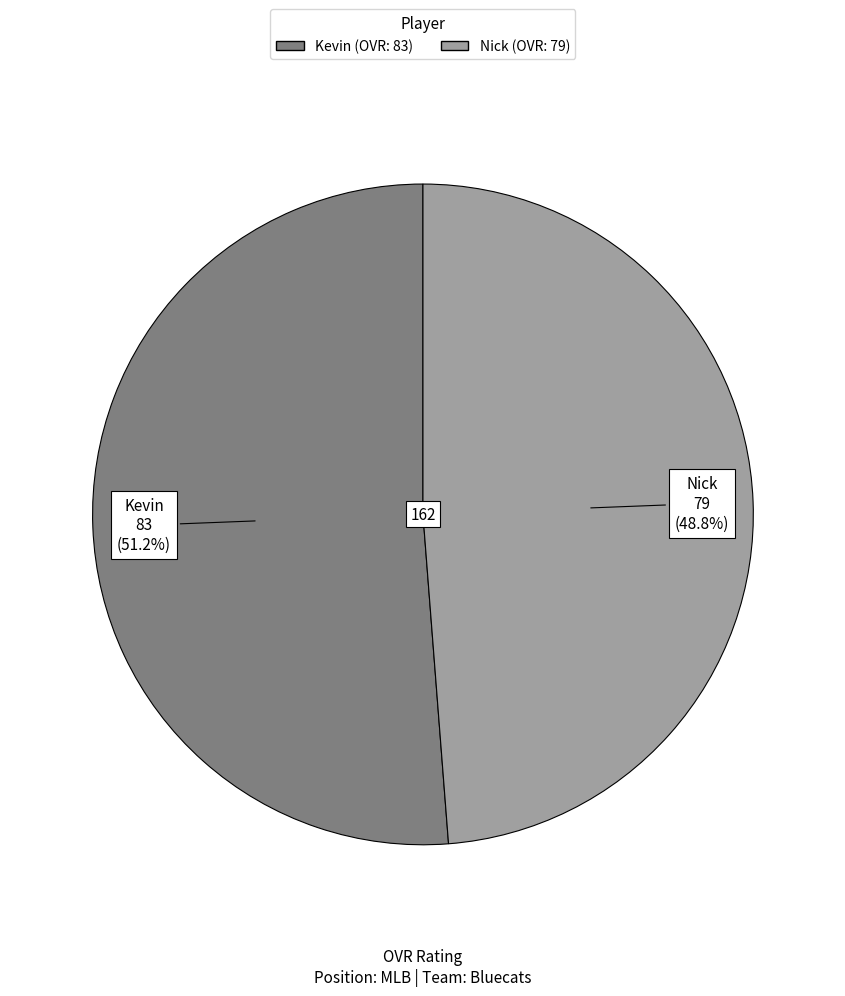

Which category has the smallest portion of the pie?

Nick